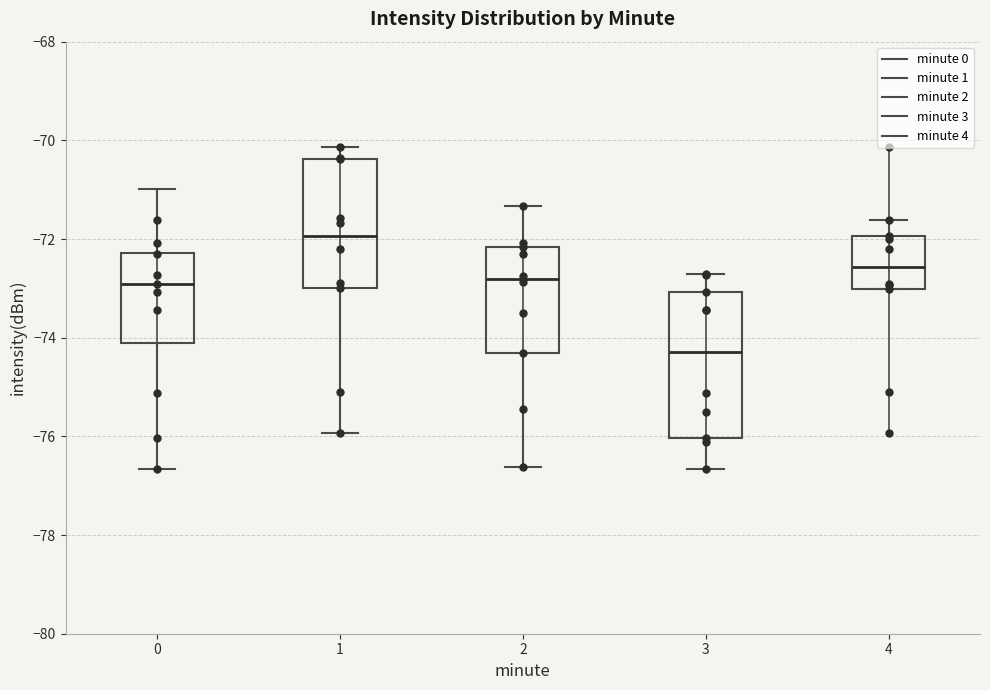

Where is the lower edge of the box at x = 0 on the y-axis? The values are not printed on the chart, so give them approximately, as read against the axis.

-74.2